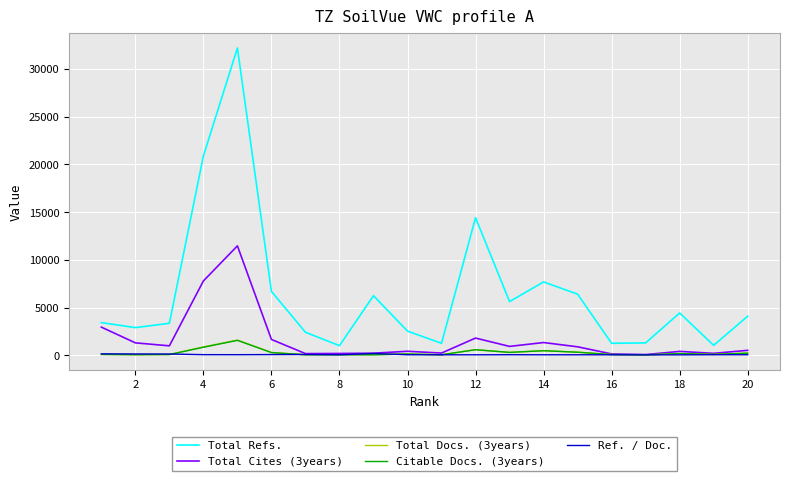

In Total Cites (3years), how many points are lower than both neighbors (excluding endpoints)?

6